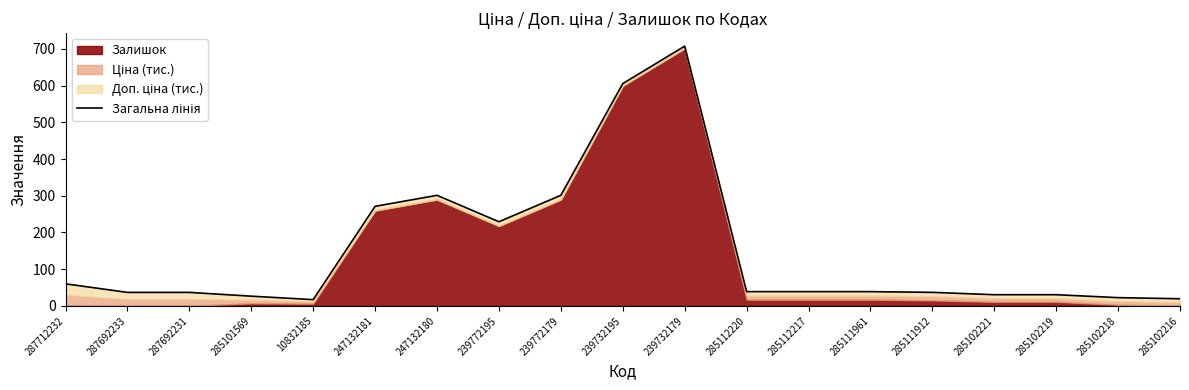

What is the change in value from 247132180 to 285112220?

-262.4